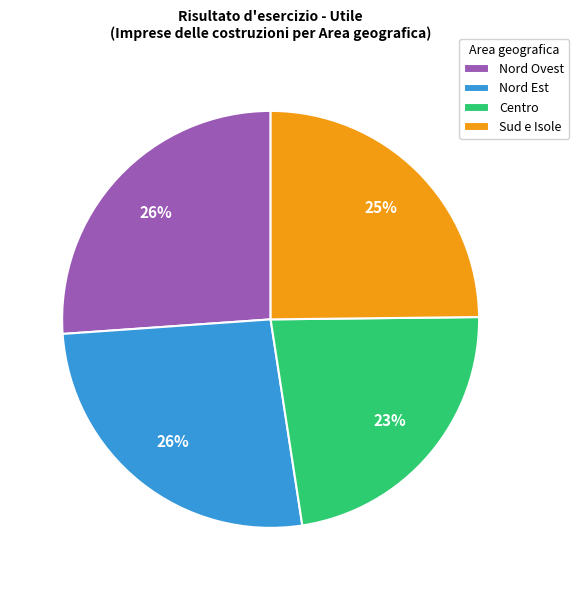

To the nearest percent, what percentage of the pie is Nord Ovest?

26%